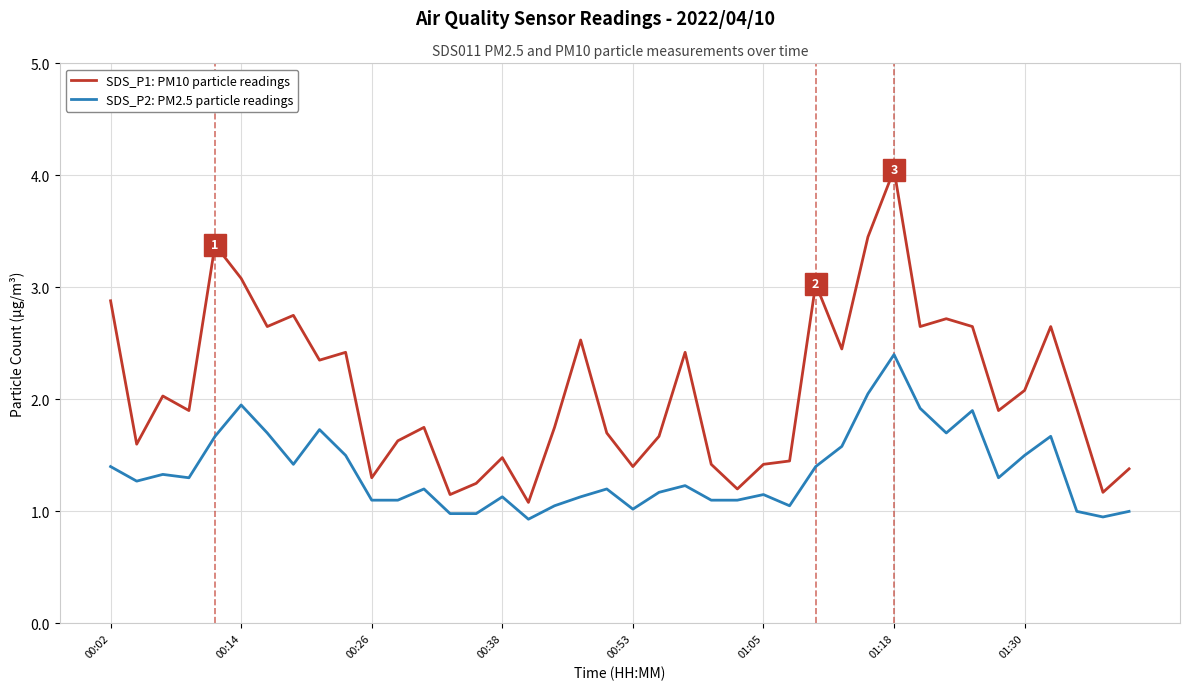

List the series in order of their overall mean, lowest first.

SDS_P2: PM2.5 particle readings, SDS_P1: PM10 particle readings